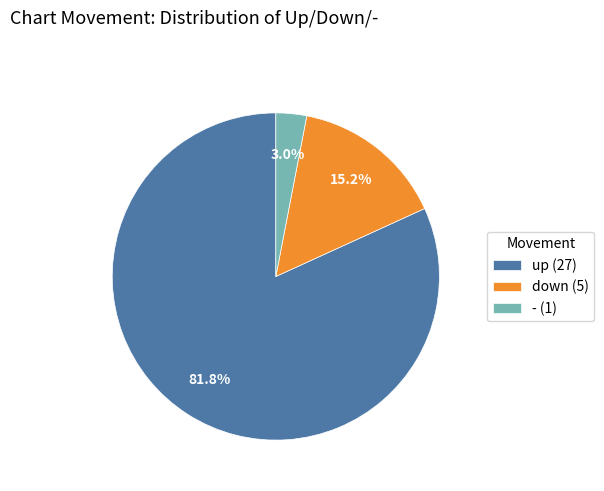

Approximately how many times larger is the value at - compared to down?

0.2